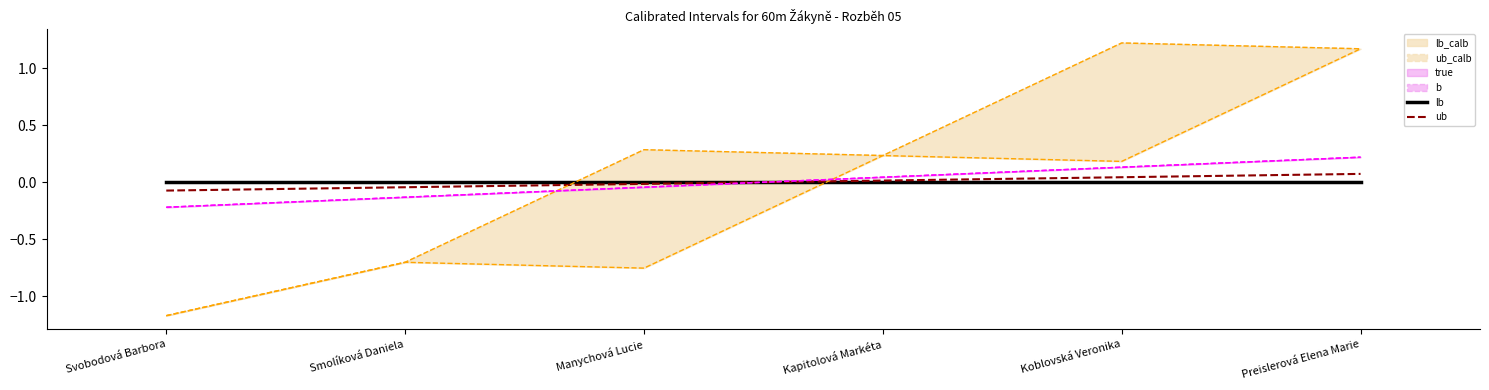

Between Manychová Lucie and Smolíková Daniela, which is larger?

Manychová Lucie